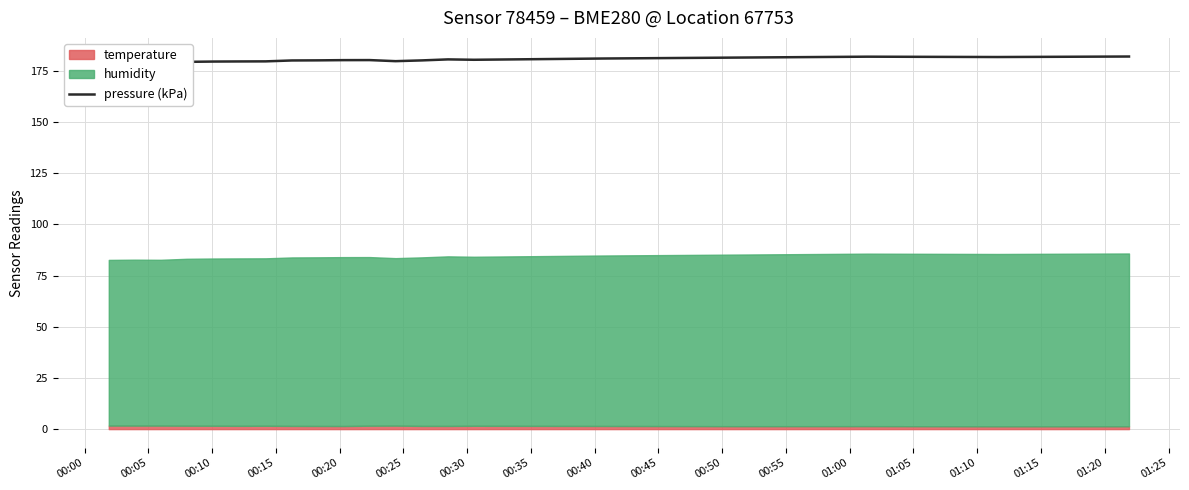

Between 00:05 and 00:40, which is larger?

00:40